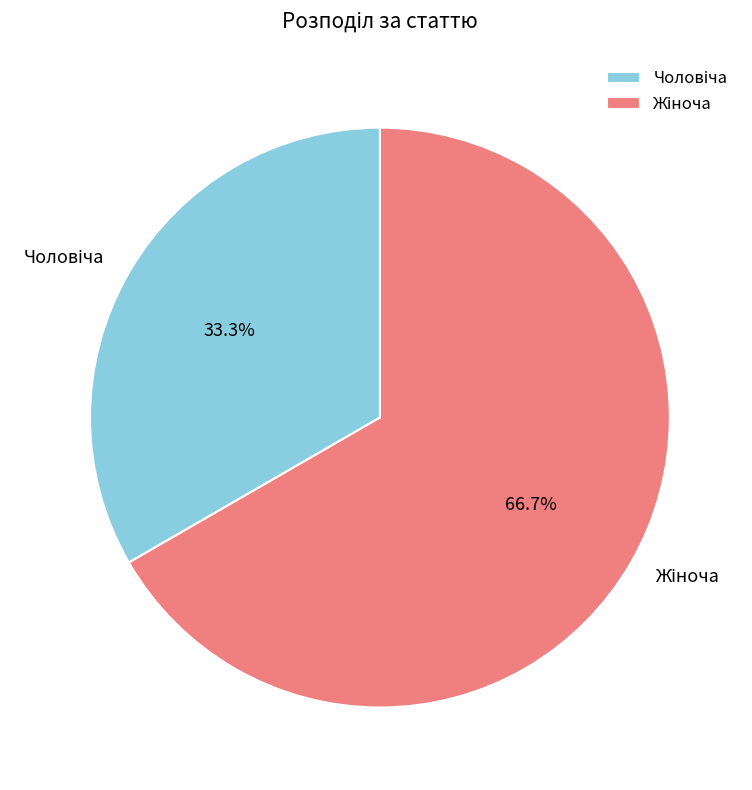

Is there any slice that represents more than half of the pie?

Yes